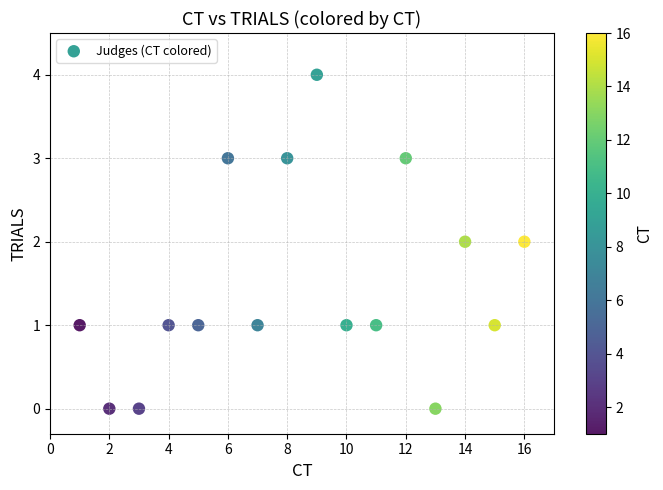

What is the range of Y values (max minus min)?

4